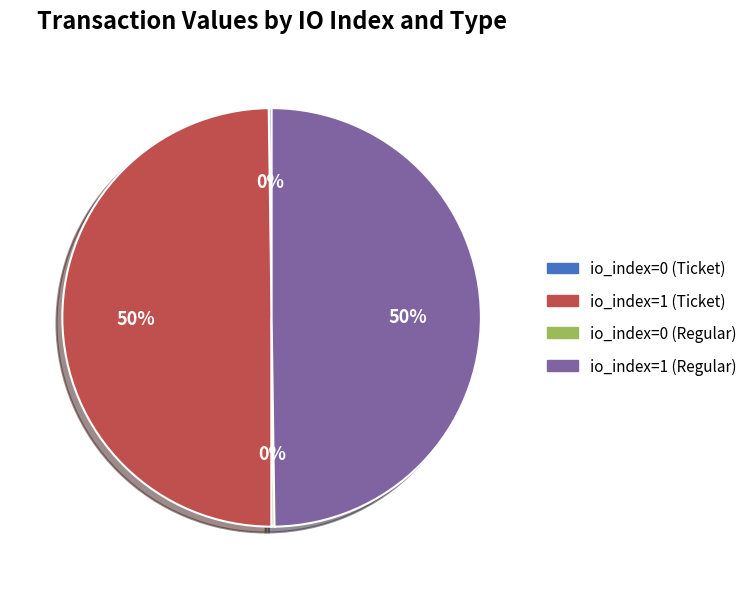

Is it true that io_index=1 (Ticket) is 50% of the pie?

True